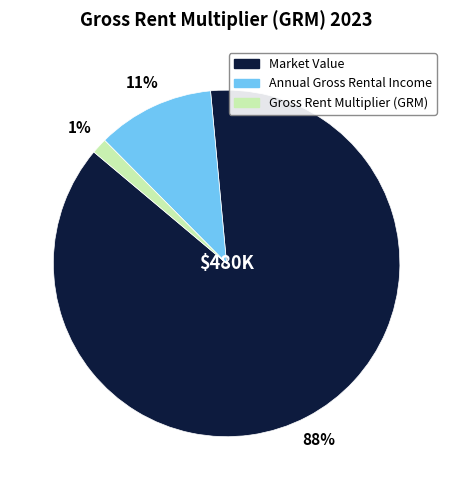

Which has a higher value, Annual Gross Rental Income or Gross Rent Multiplier (GRM)?

Annual Gross Rental Income